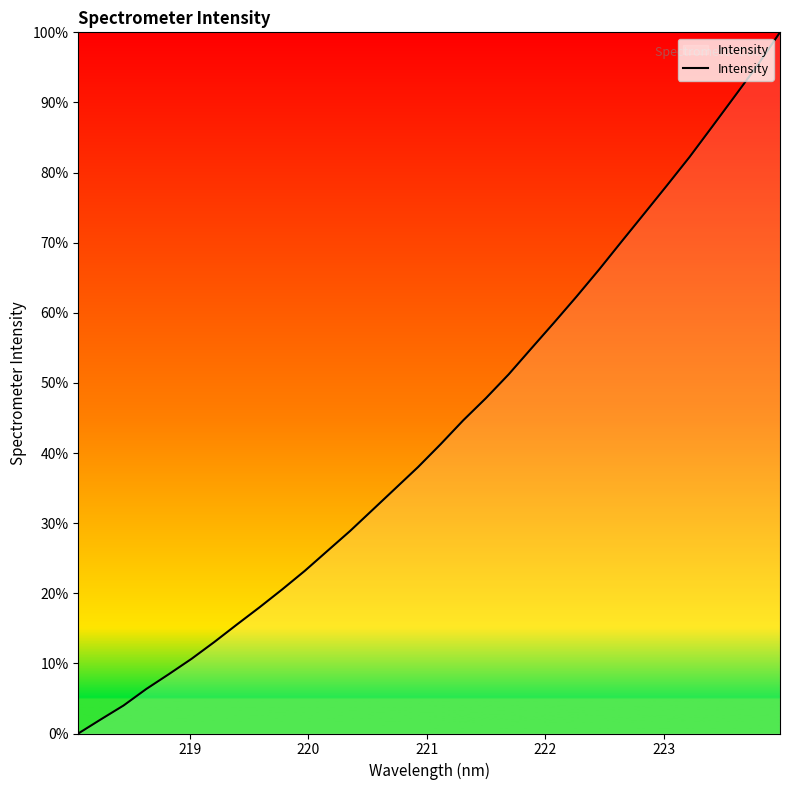

Count the number of data series in this chart.

1